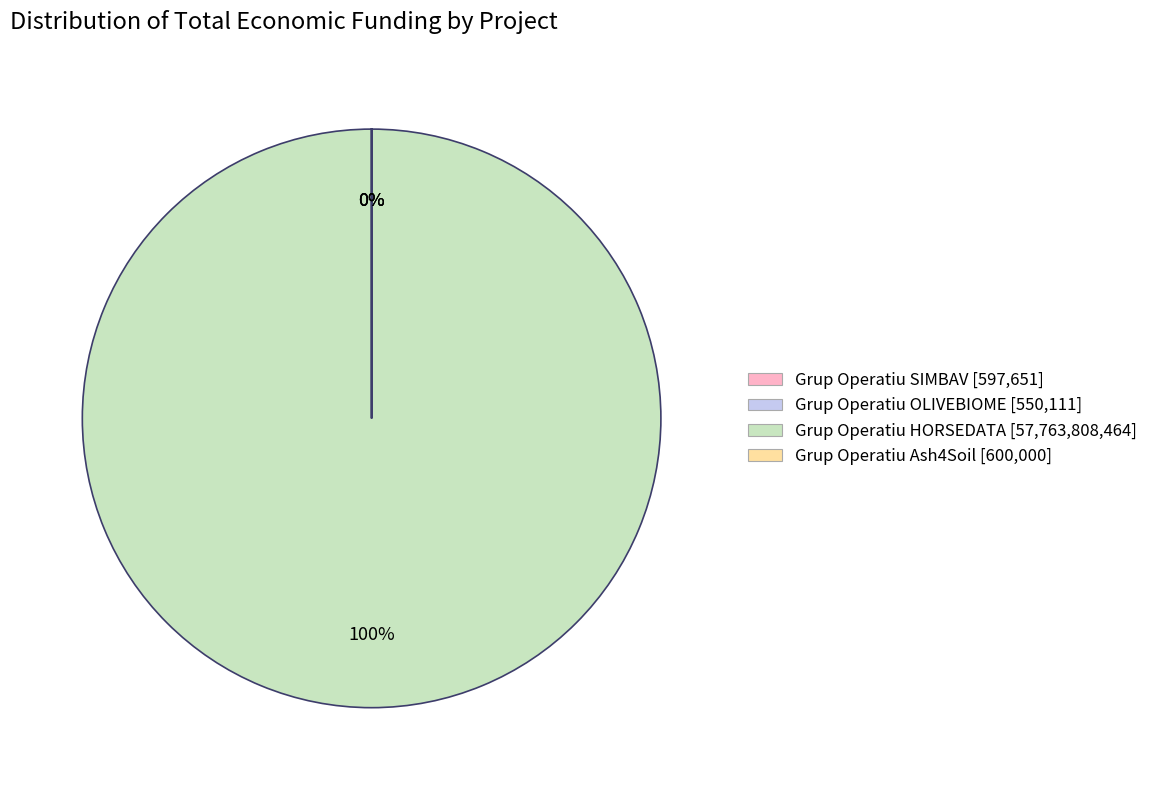

Which slice is the largest?

Grup Operatiu HORSEDATA